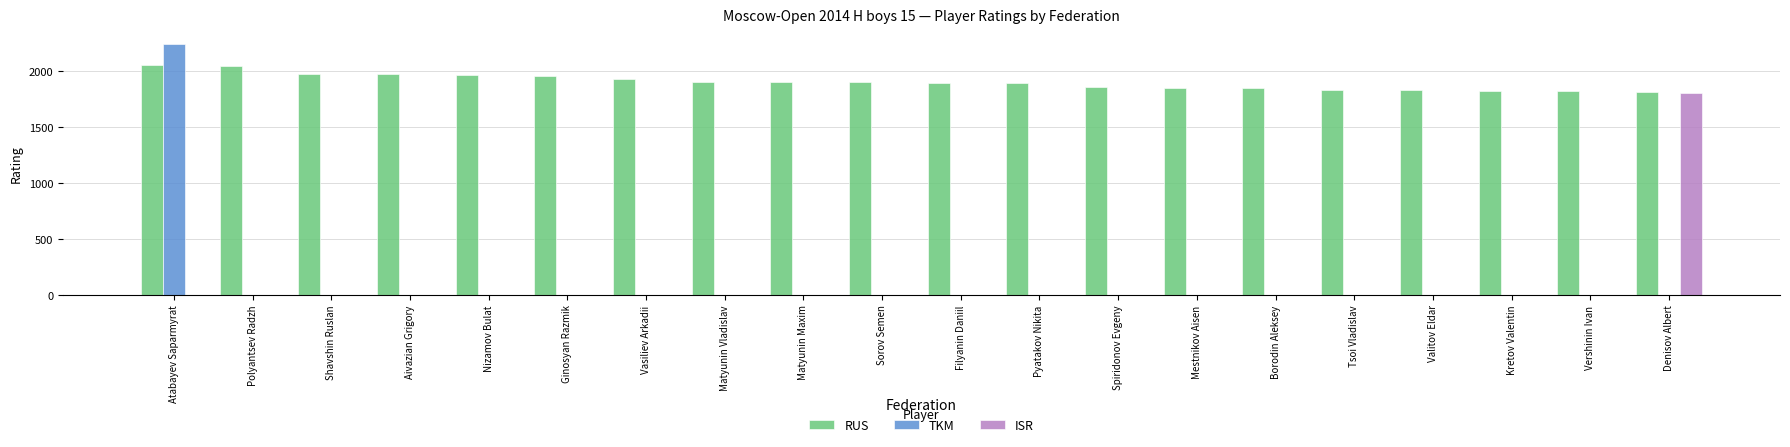

What is the total value across all series at Valitov Eldar?

1832